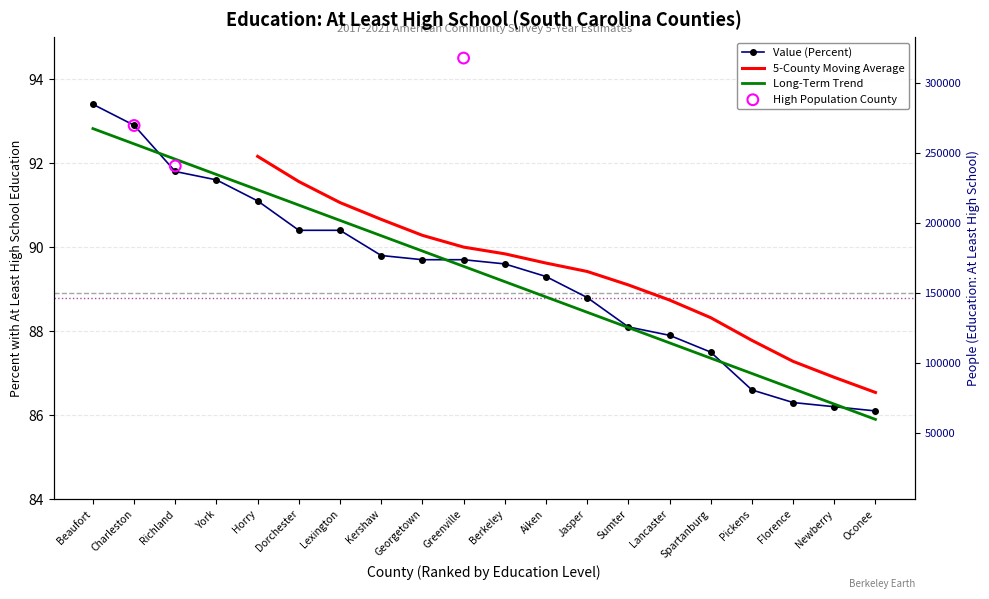

Which series contains the lowest Y value?

Value (Percent)